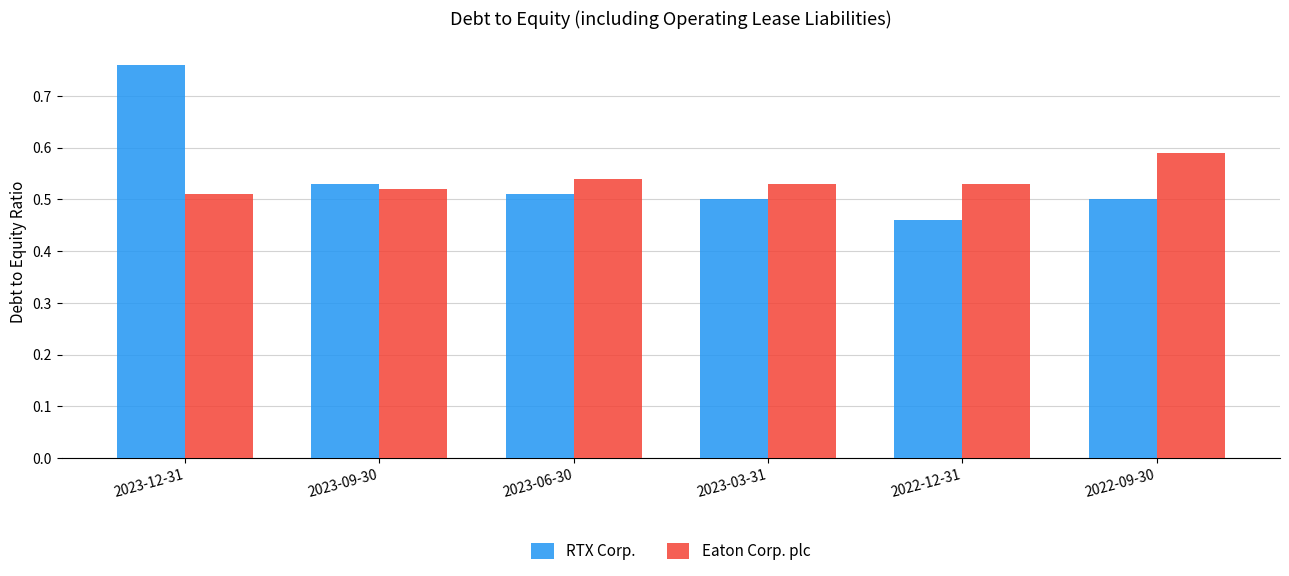

Which category has the lowest value in the Eaton Corp. plc series?

2023-12-31